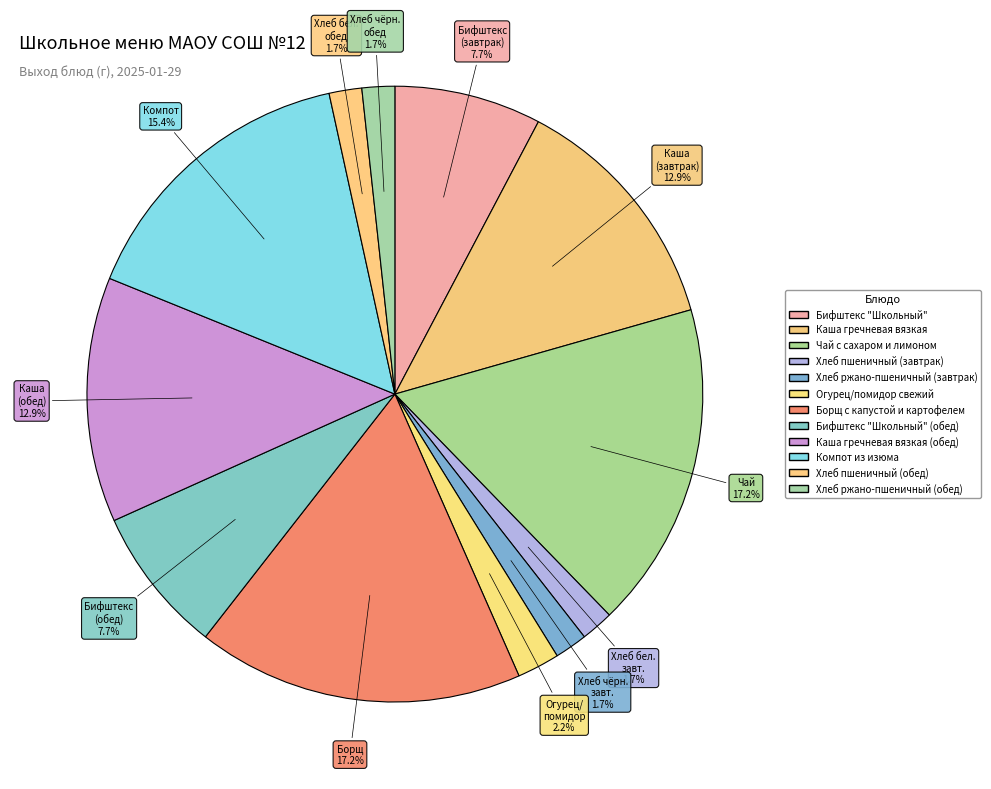

How many slices are in this pie chart?

12